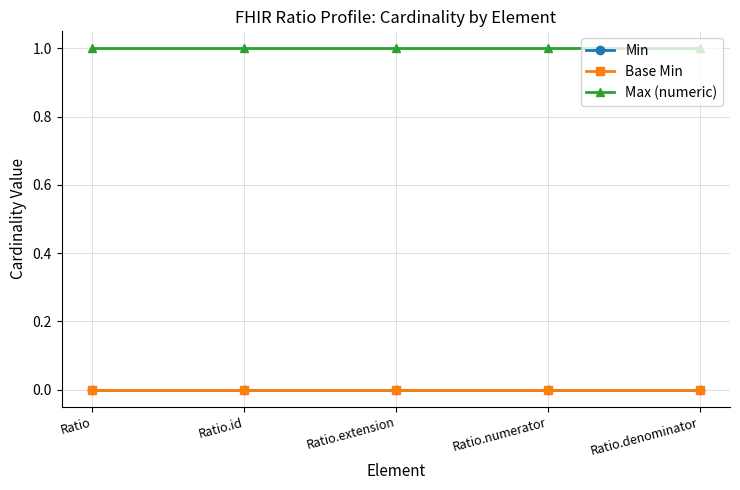

What is the label of the 1st point from the right?

Ratio.denominator